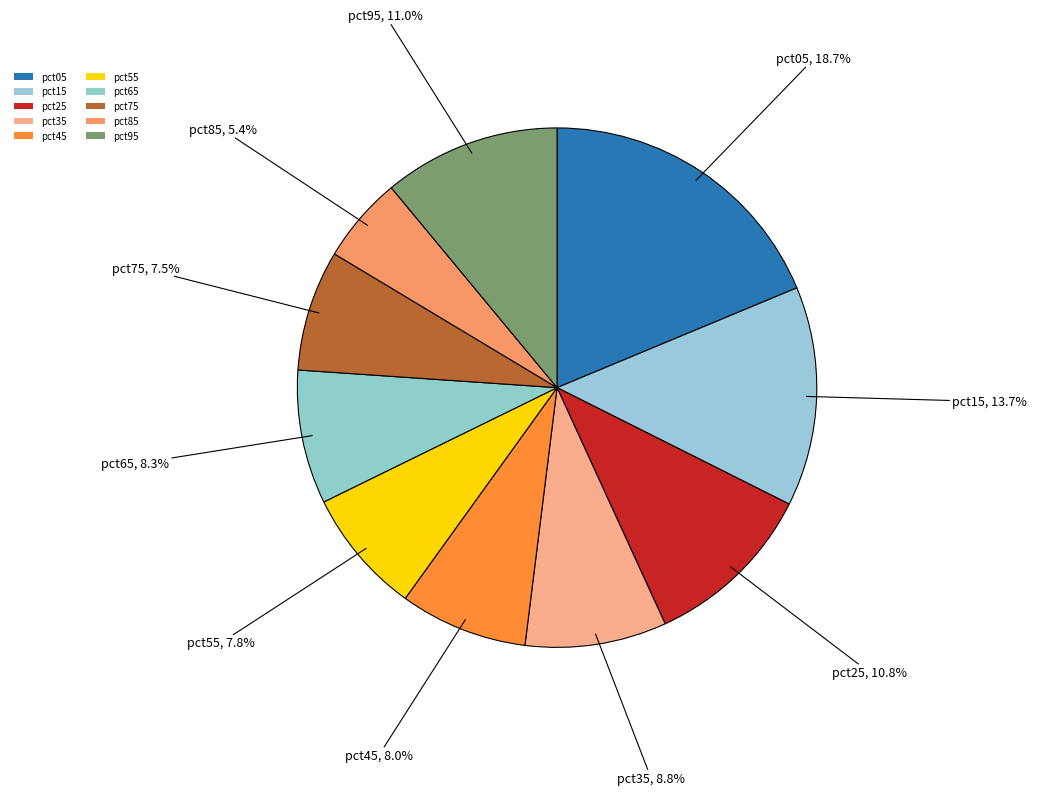

Which slice is the smallest?

pct85